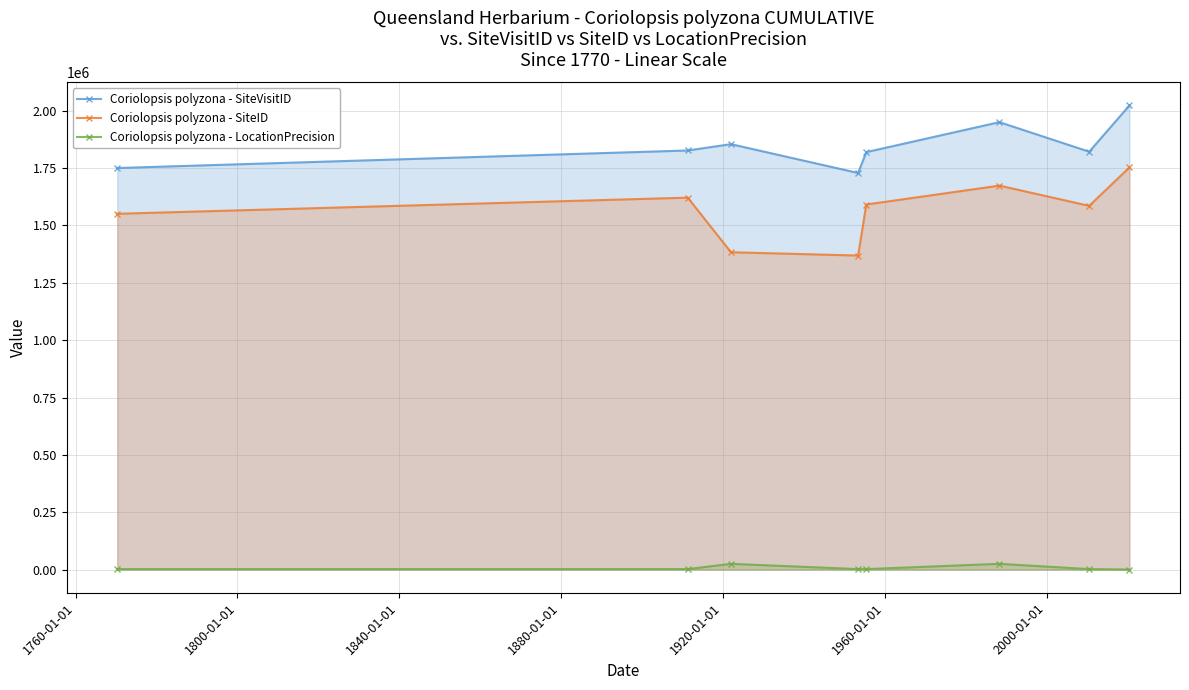

Which series has the largest range (max minus min)?

Coriolopsis polyzona - SiteID